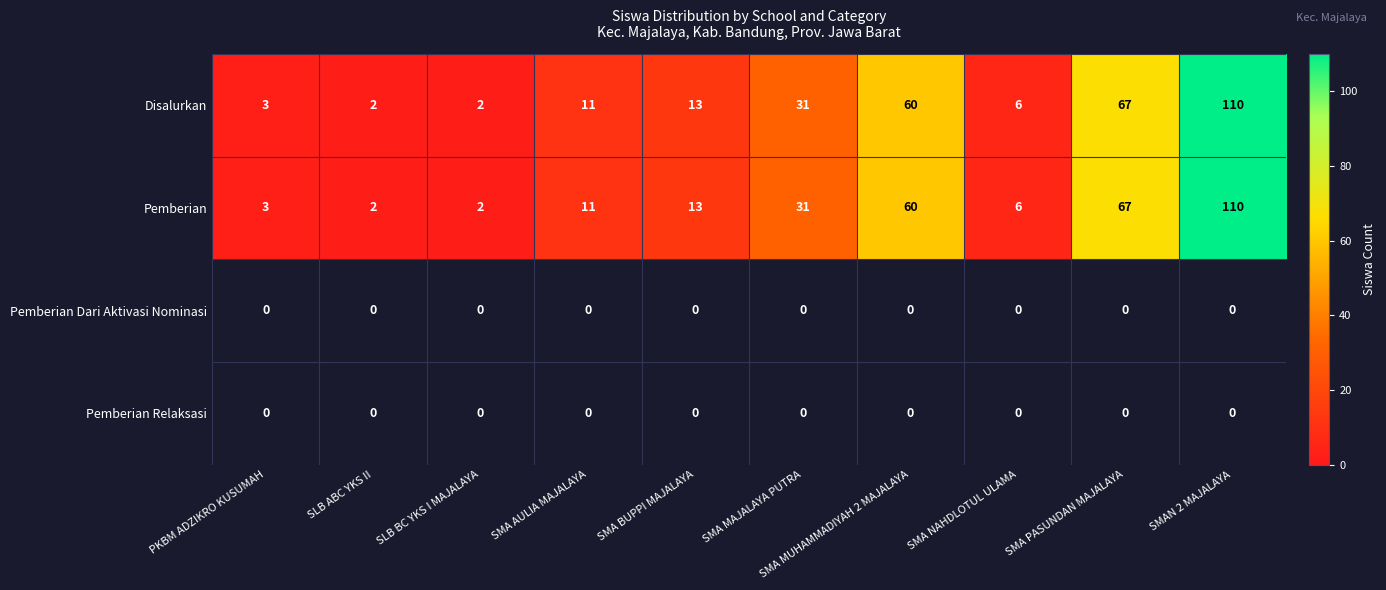

At how many categories does at least one series exceed 45?

3